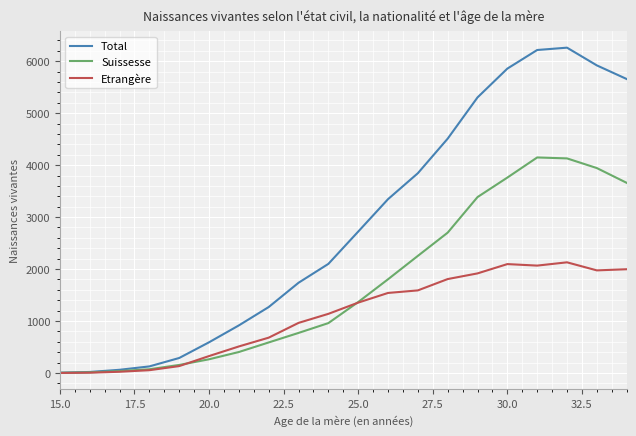

Which series has the largest range (max minus min)?

Total